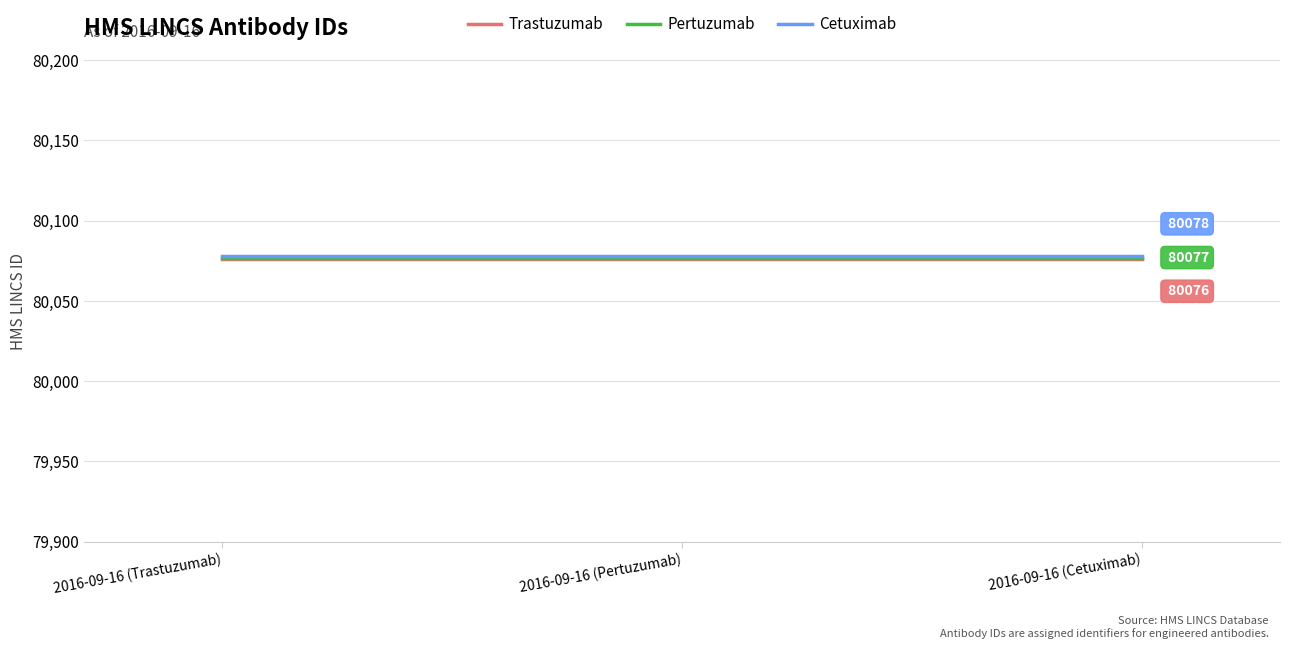

True or false: Trastuzumab has a value of 115899 at 2016-09-16 (Trastuzumab).

False